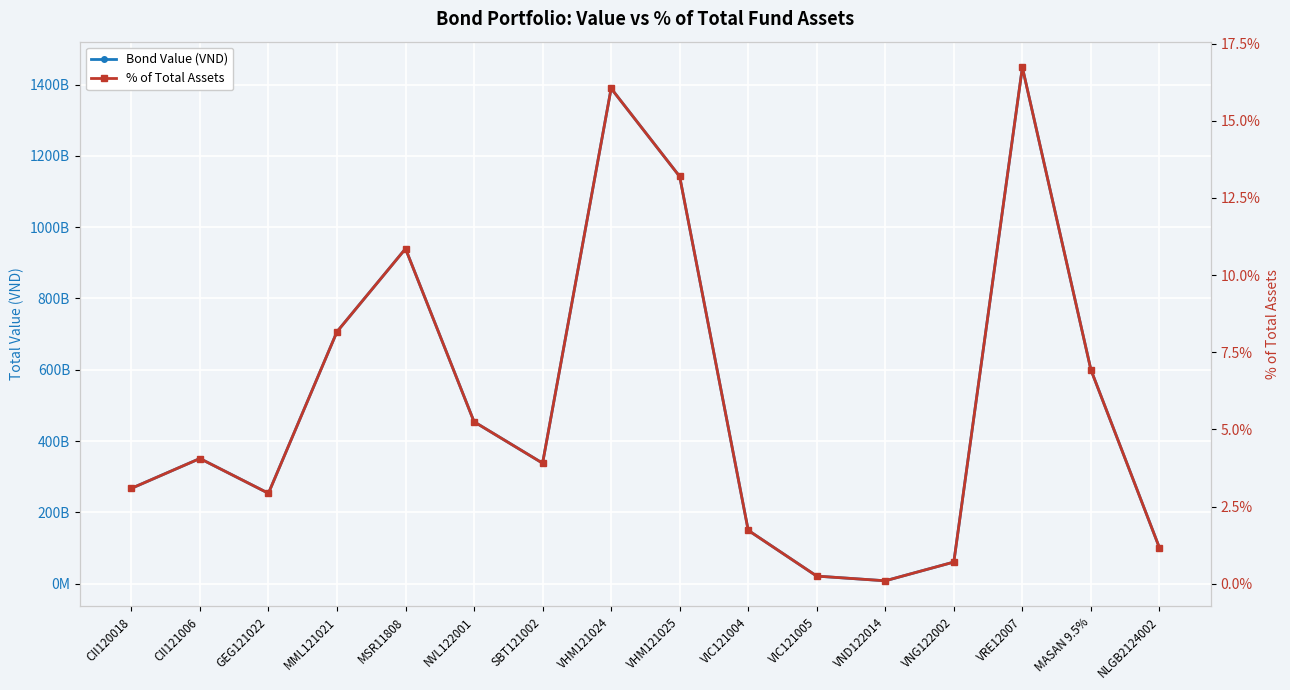

Which series has the widest spread of values?

Bond Value (VND)